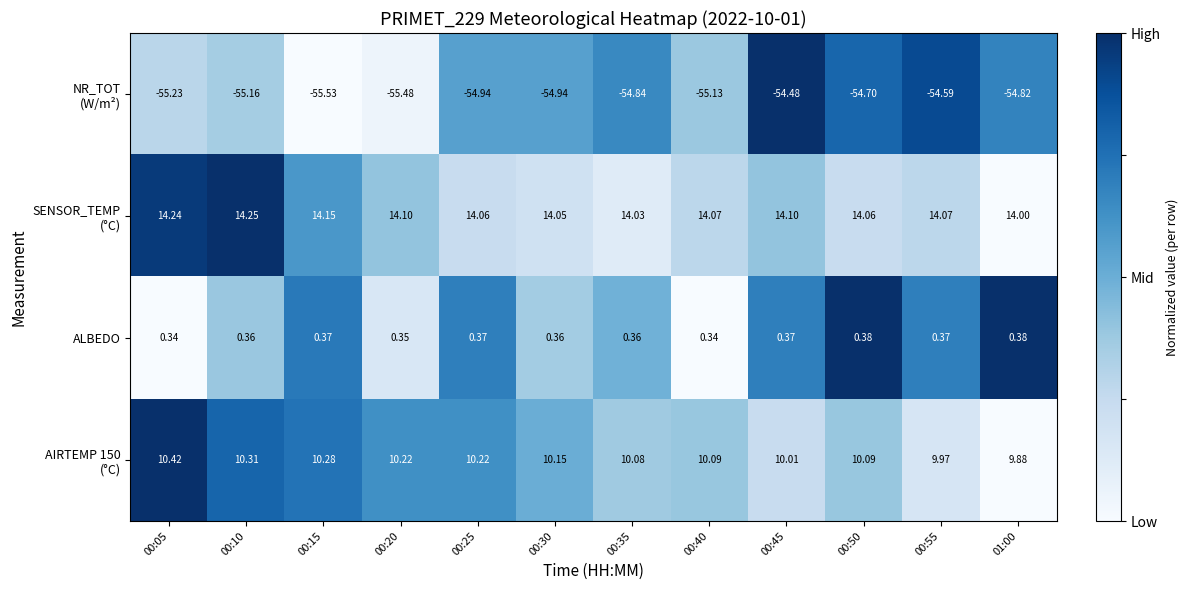

How many categories are shown in the chart?

12